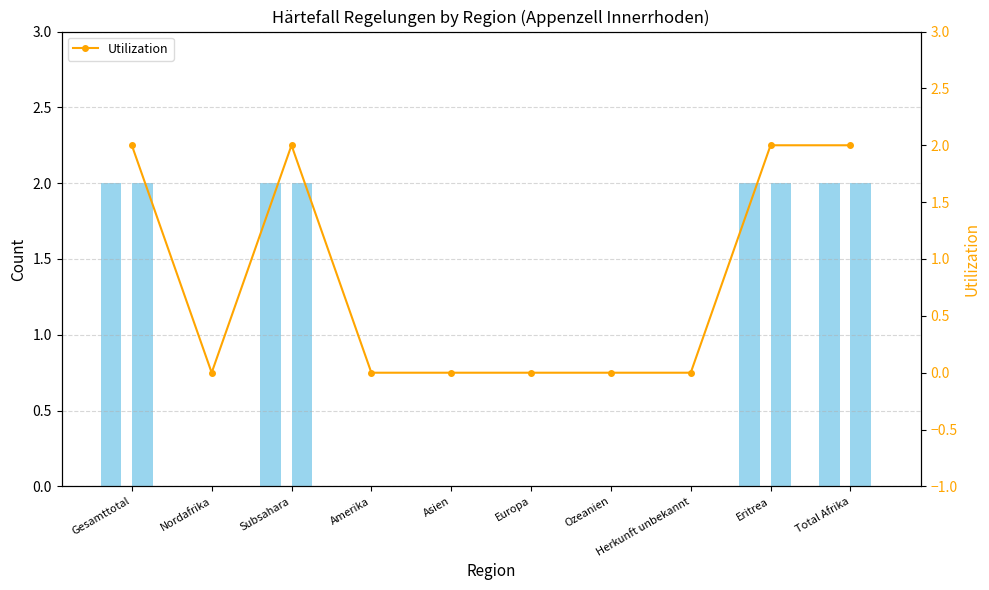

What is the sum of all Total Gut-heissungen values?

8